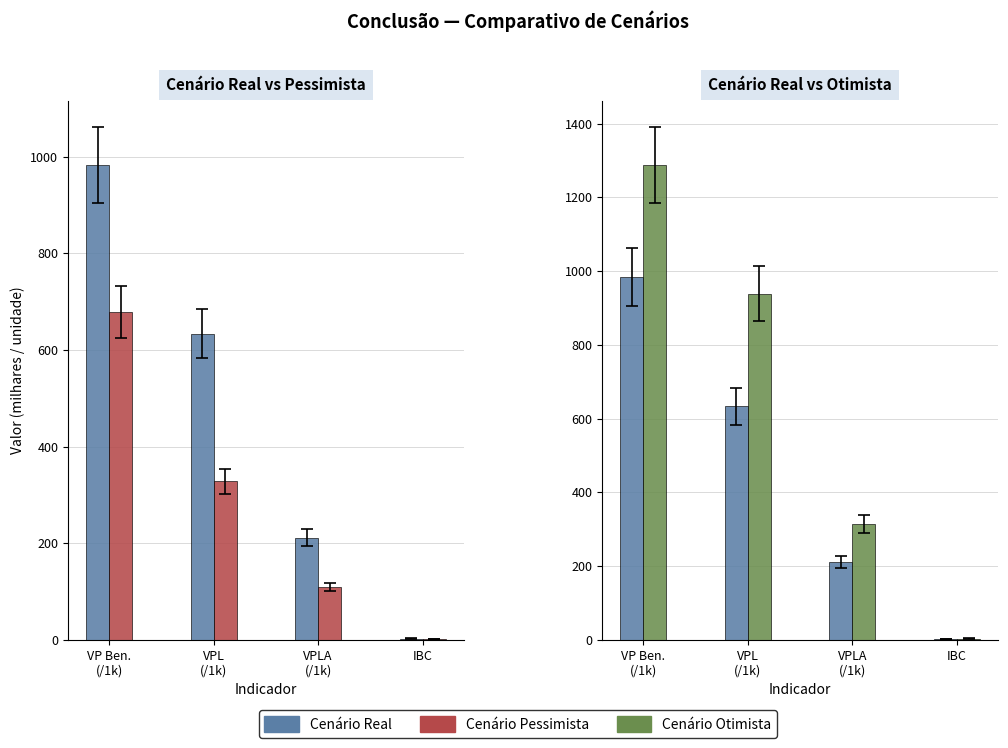

Are the bars grouped side by side (vs. stacked)?

Yes